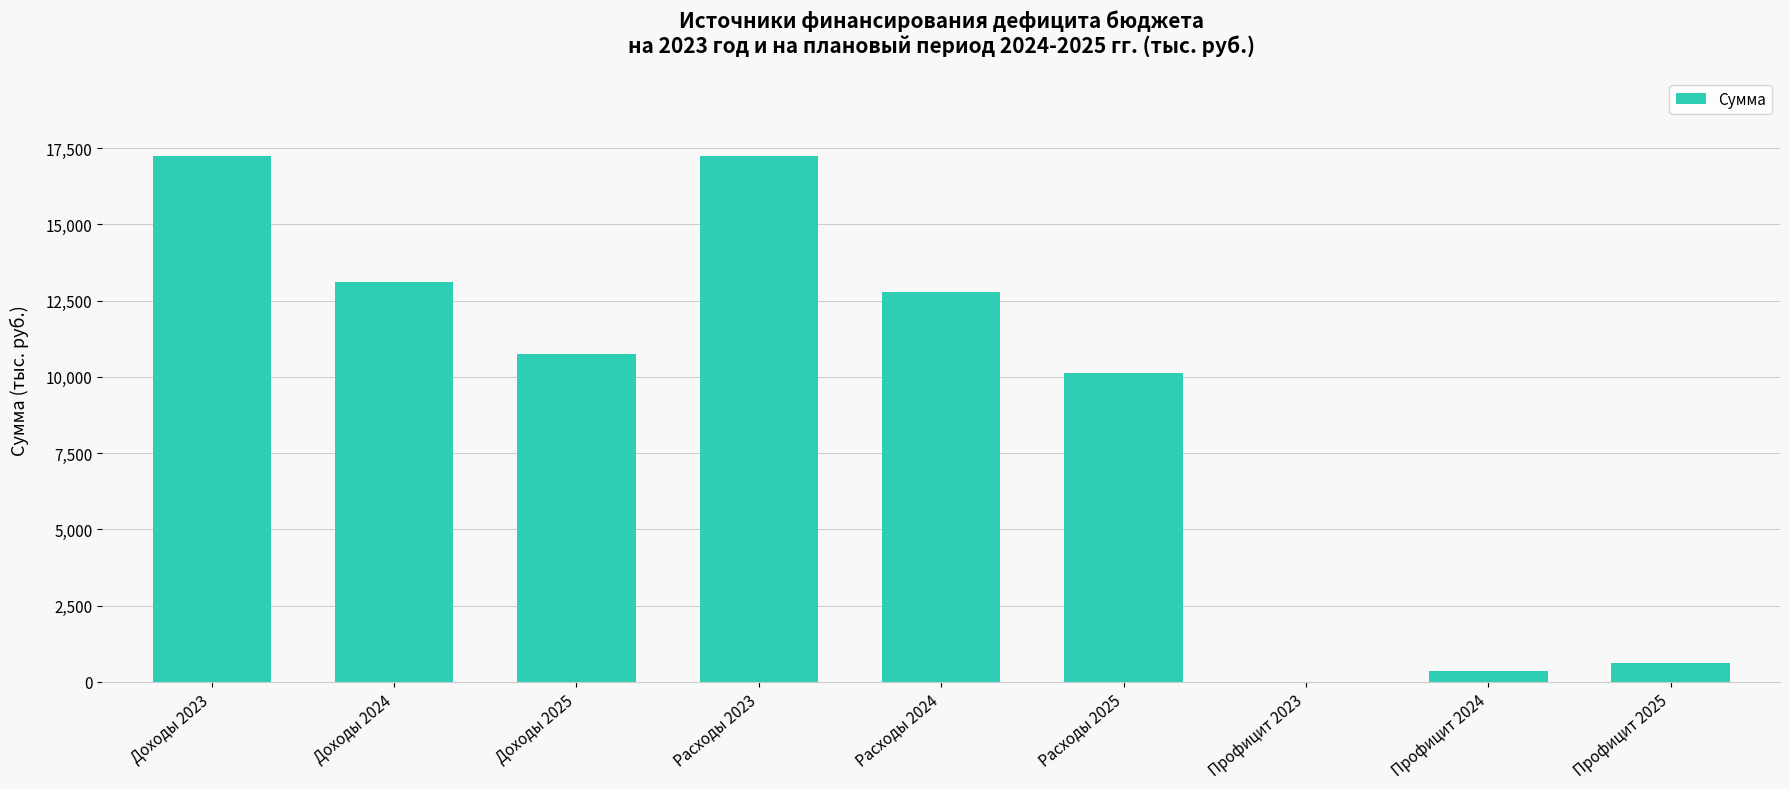

True or false: the data shows 10242.9 at Расходы 2023.

False